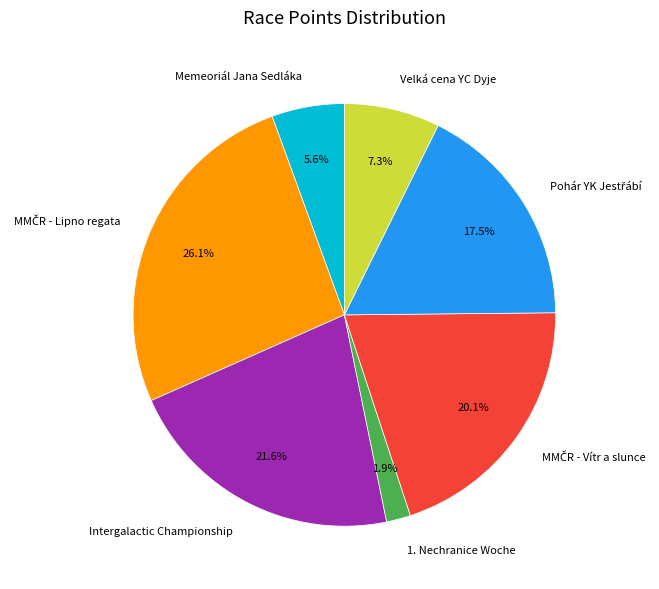

To the nearest percent, what is the difference between the largest and smallest slice percentages?

24%